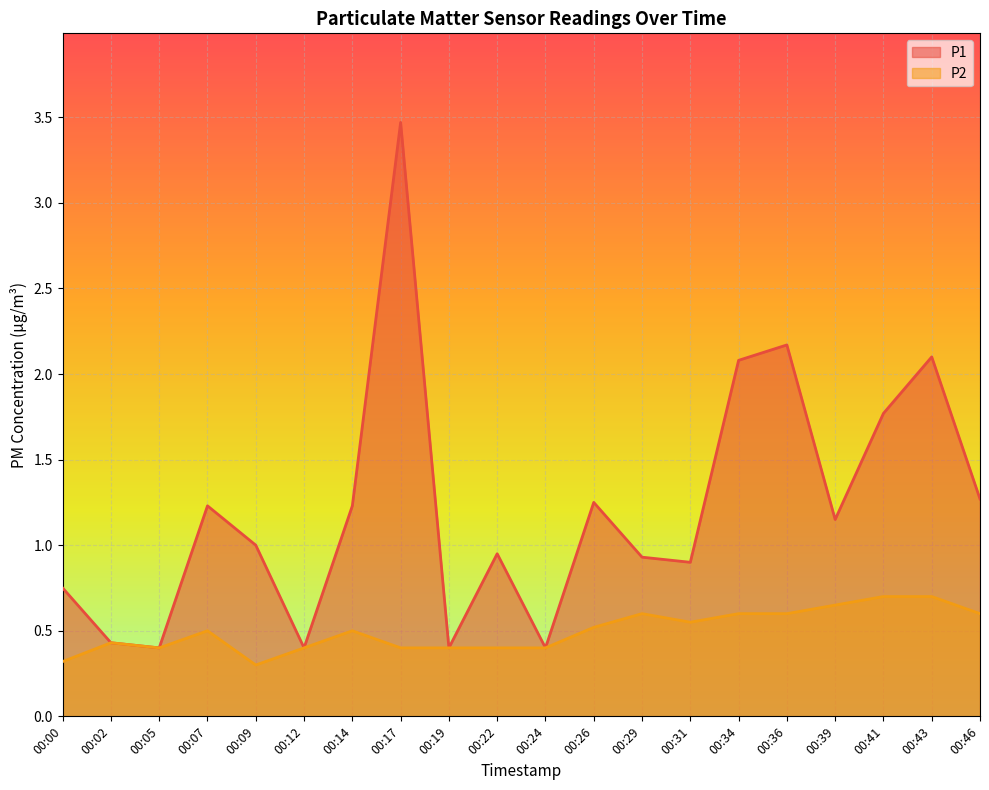

Reading left to right, list all the values displayed in this chart.

P1: 00:00=0.8	00:02=0.4	00:05=0.4	00:07=1.2	00:09=1.0	00:12=0.4	00:14=1.2	00:17=3.5	00:19=0.4	00:22=0.9	00:24=0.4	00:26=1.2	00:29=0.9	00:31=0.9	00:34=2.1	00:36=2.2	00:39=1.1	00:41=1.8	00:43=2.1	00:46=1.3
P2: 00:00=0.3	00:02=0.4	00:05=0.4	00:07=0.5	00:09=0.3	00:12=0.4	00:14=0.5	00:17=0.4	00:19=0.4	00:22=0.4	00:24=0.4	00:26=0.5	00:29=0.6	00:31=0.6	00:34=0.6	00:36=0.6	00:39=0.7	00:41=0.7	00:43=0.7	00:46=0.6